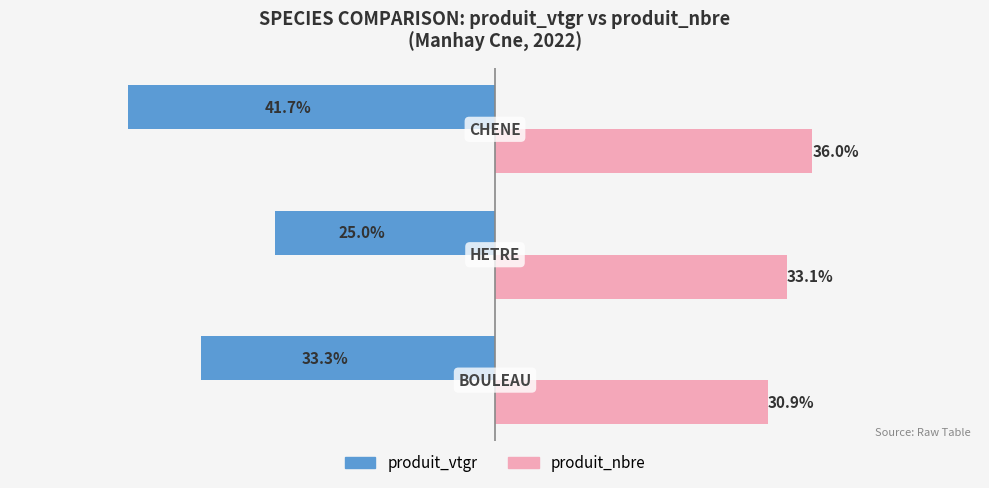

List the series in order of their overall mean, lowest first.

produit_vtgr, produit_nbre